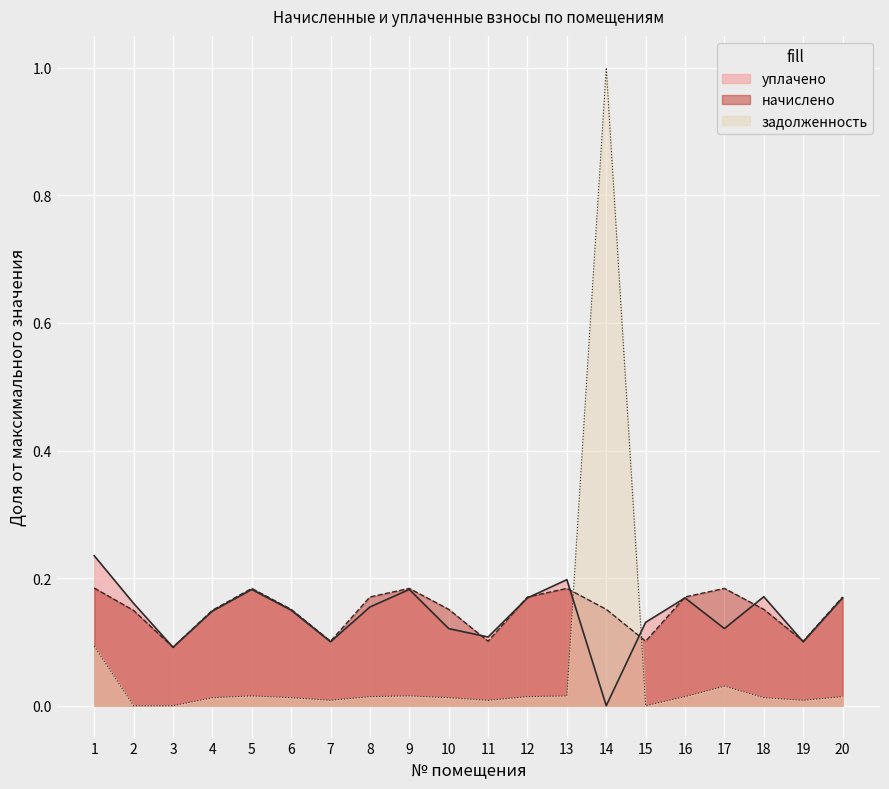

At which category does the chart reach its minimum across all series?

2